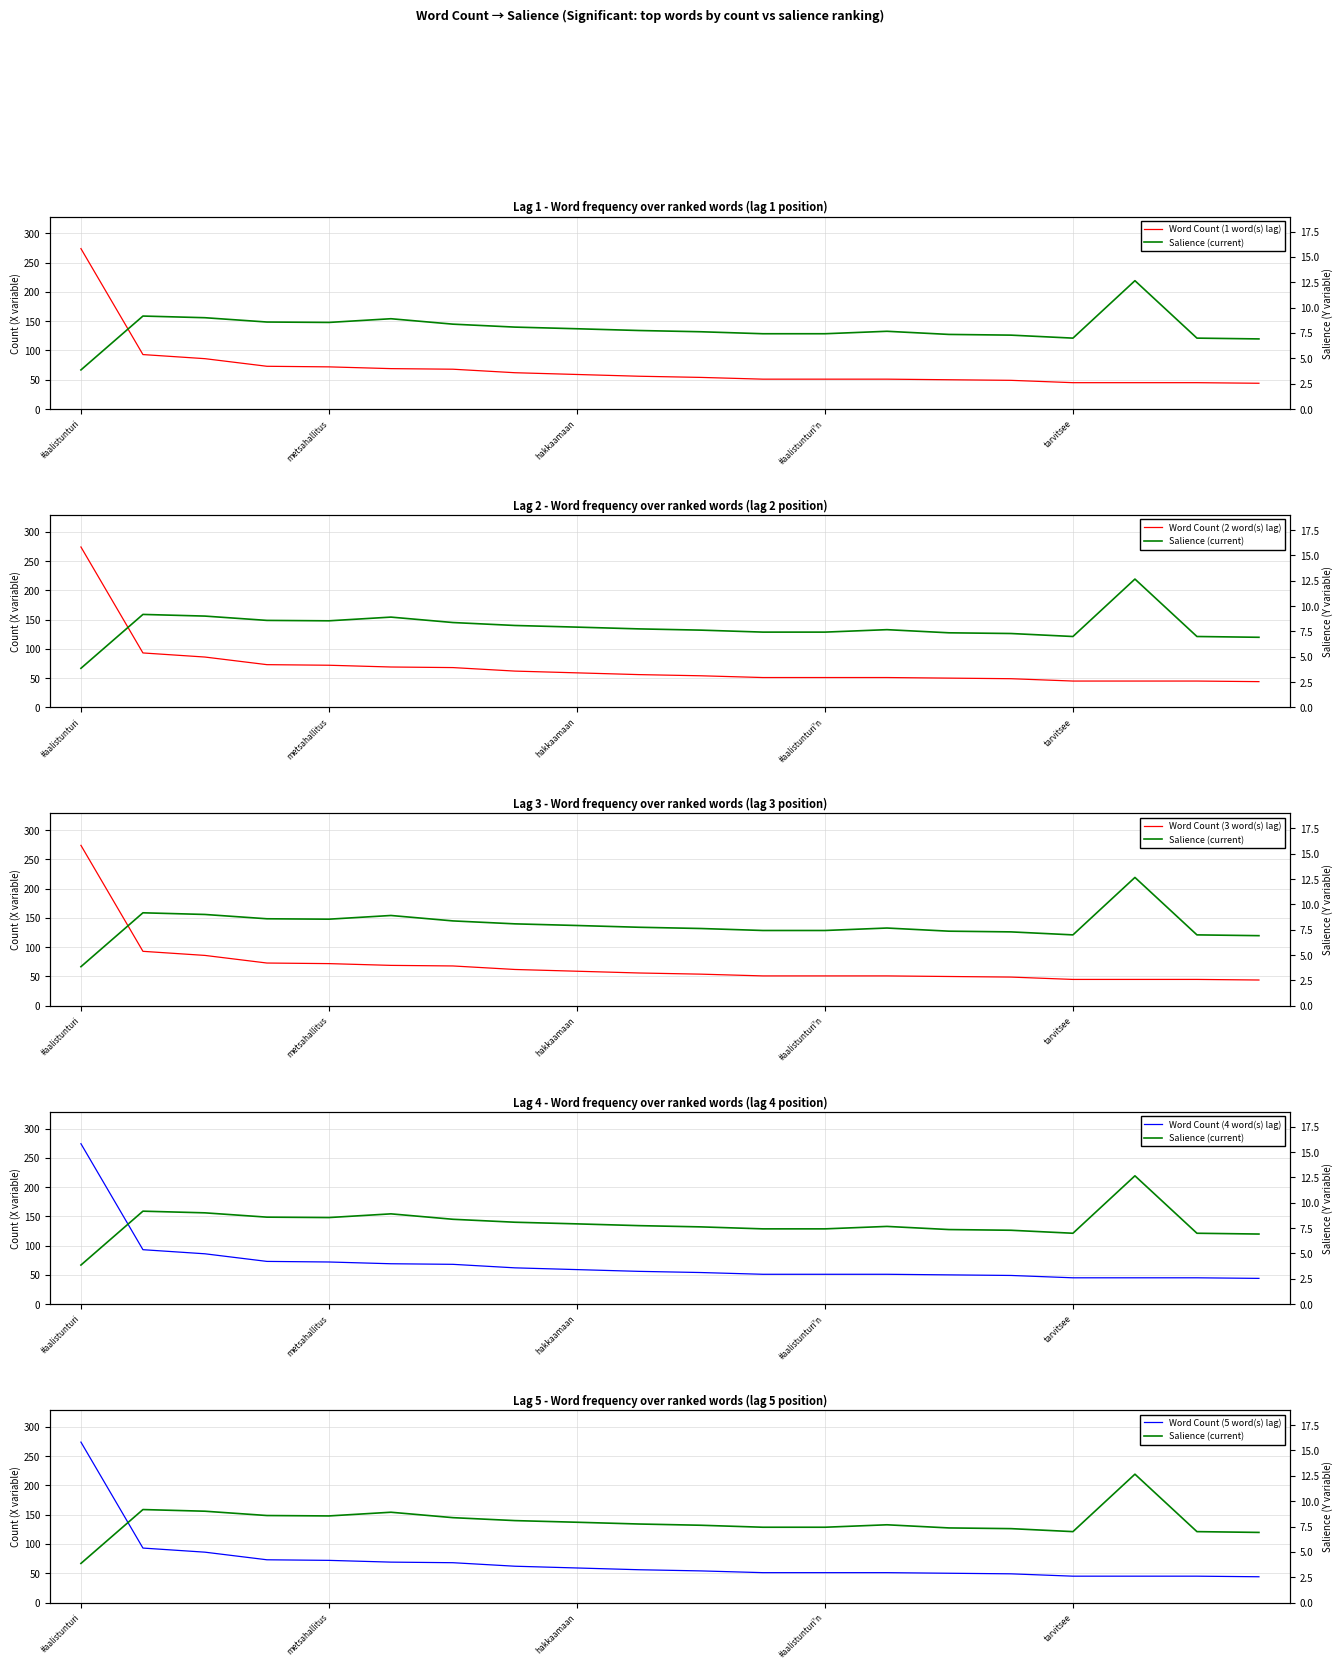

True or false: Word Count (4 word(s) lag) and Word Count (3 word(s) lag) cross at least once.

False